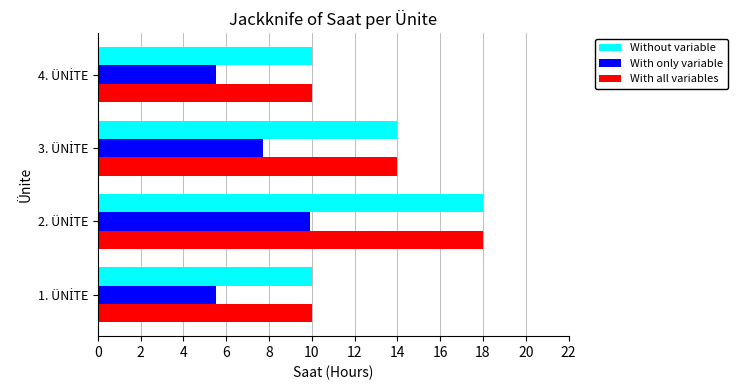

What is the greatest value displayed?

18.0